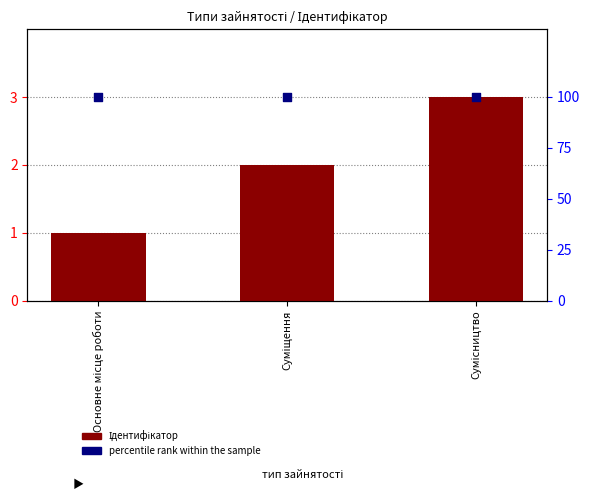

What are all the series names shown in the legend?

Ідентифікатор, percentile rank within the sample